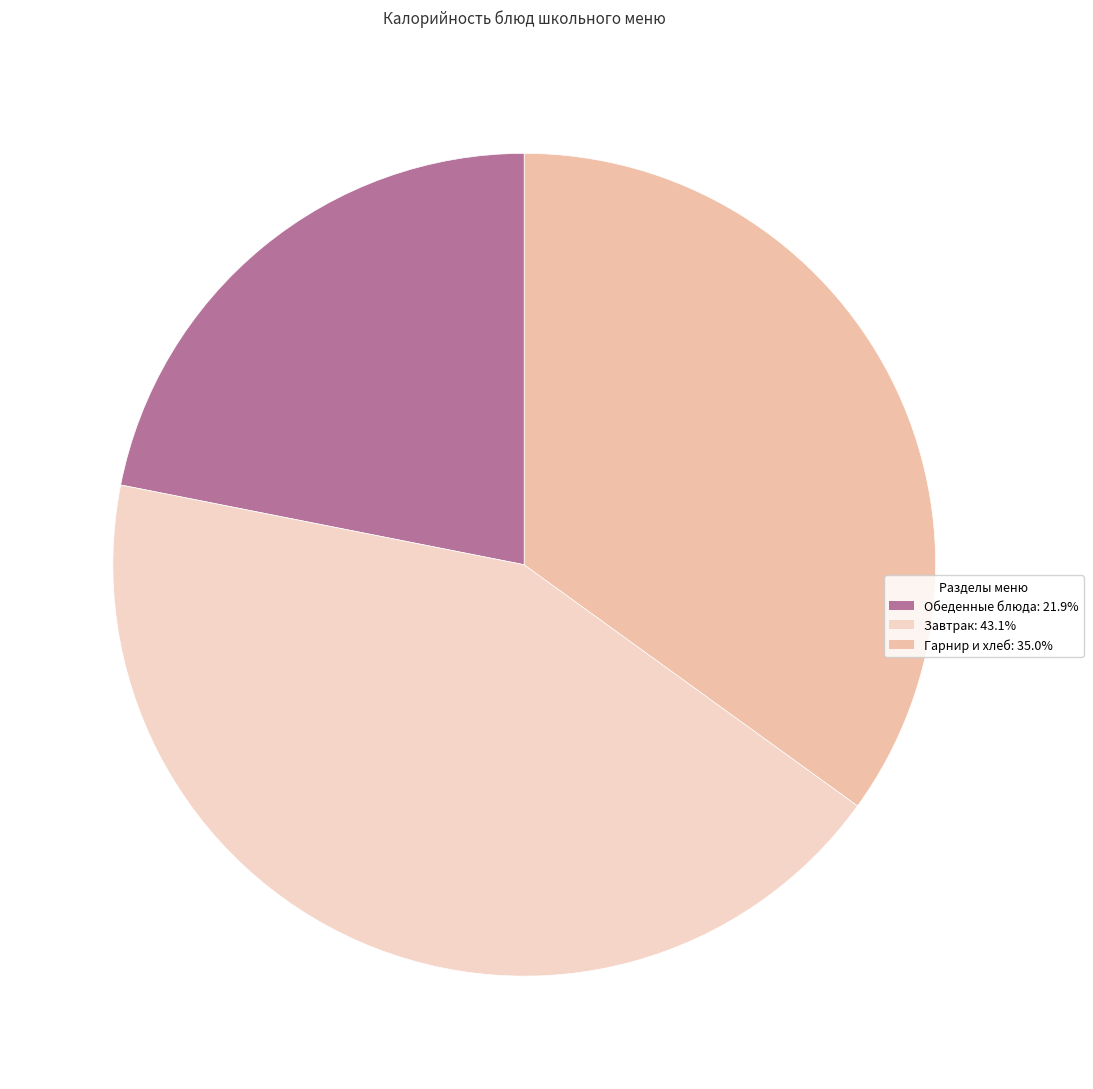

Count the number of slices in the pie.

3